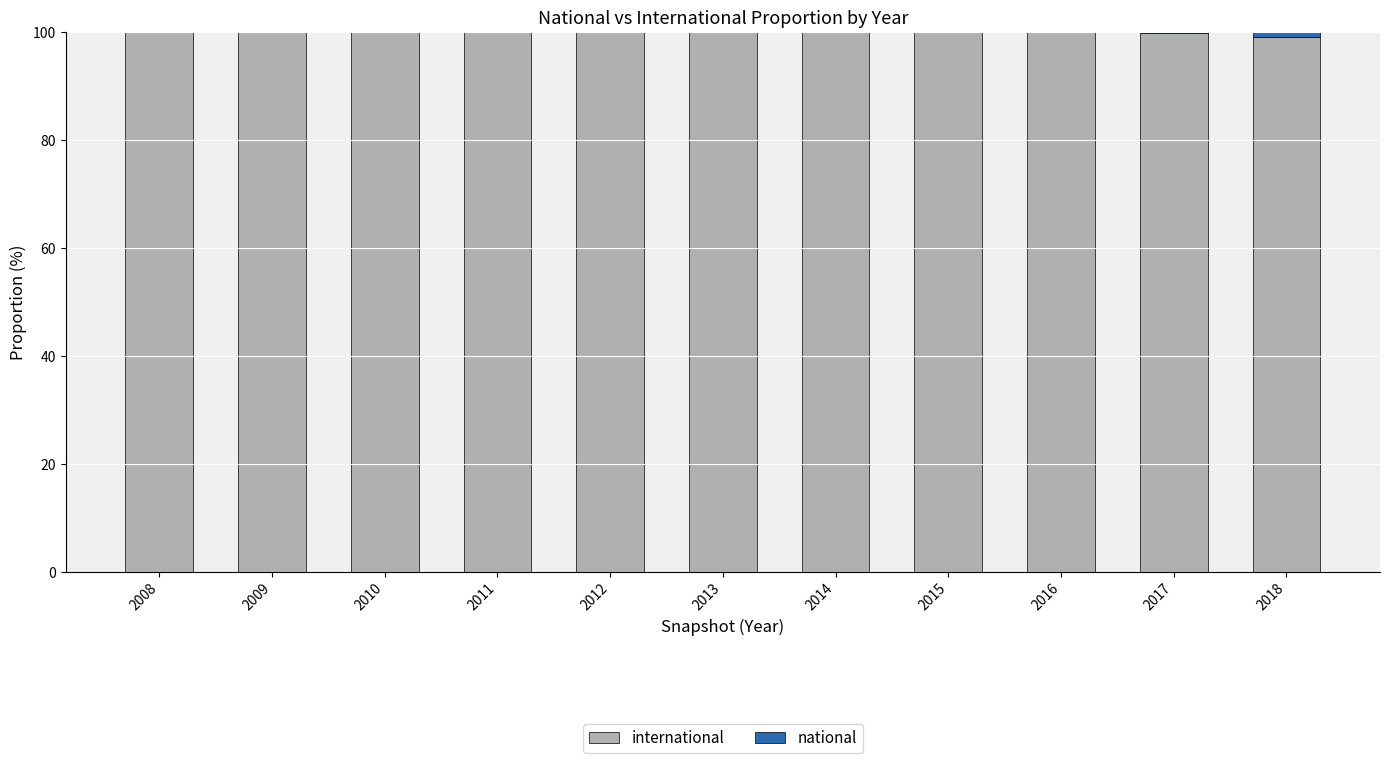

Between 2017 and 2009, which is larger?

2009